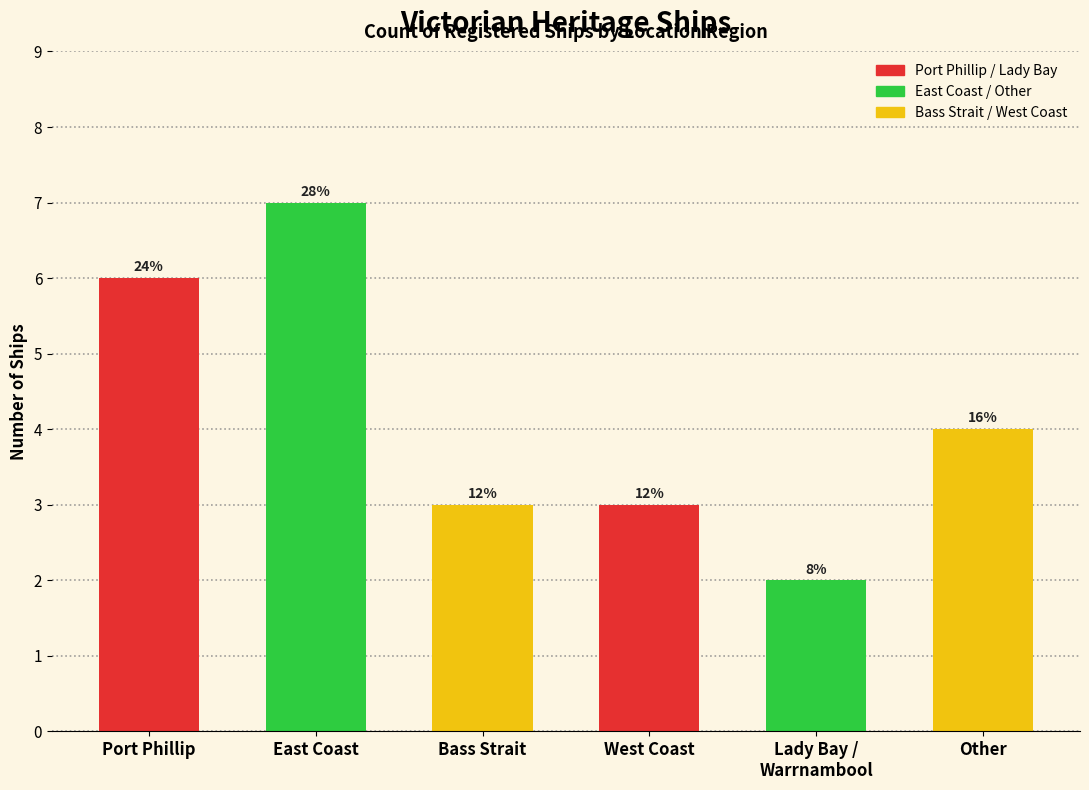

Are the bars grouped side by side (vs. stacked)?

No